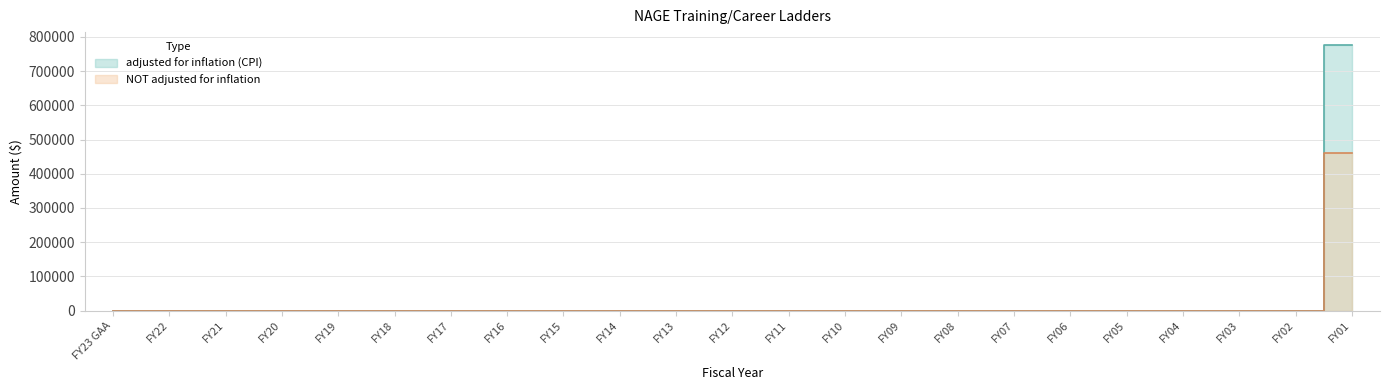

True or false: adjusted for inflation (CPI) and NOT adjusted for inflation cross at least once.

False